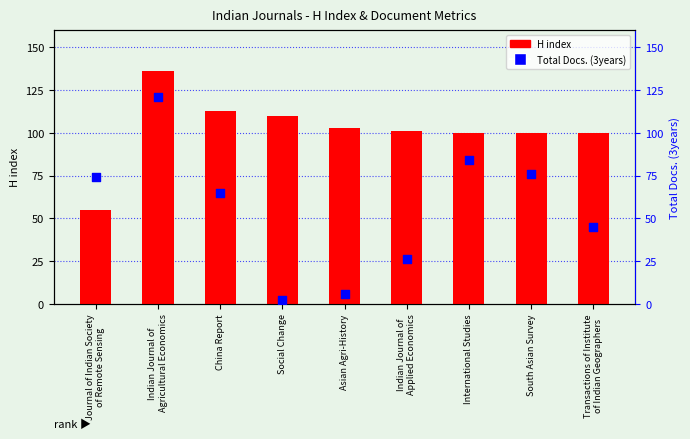

Which series has the largest Y range (max minus min)?

Total Docs. (3years)